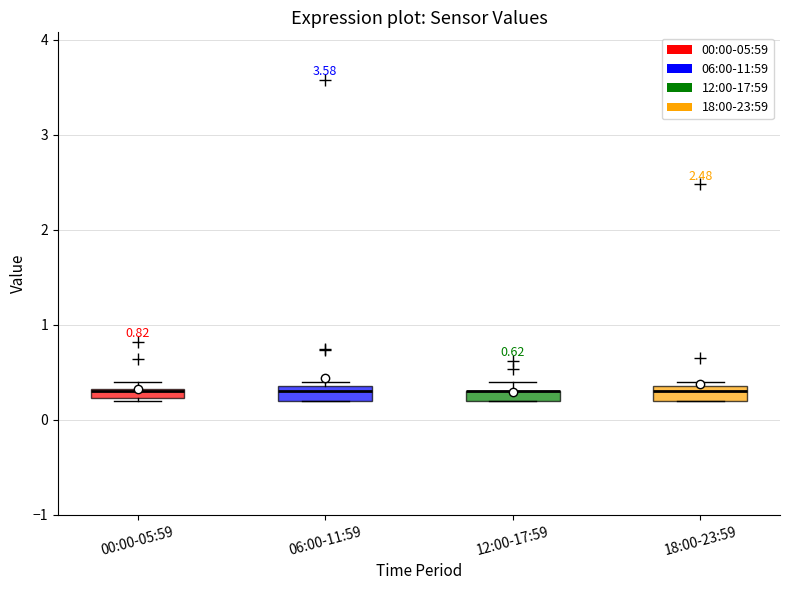

Where is the lower edge of the box for 00:00-05:59 on the y-axis? The values are not printed on the chart, so give them approximately, as read against the axis.

0.2